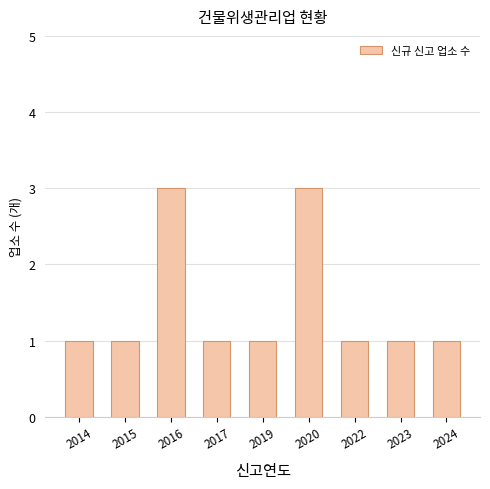

What is the maximum value shown in the chart?

3